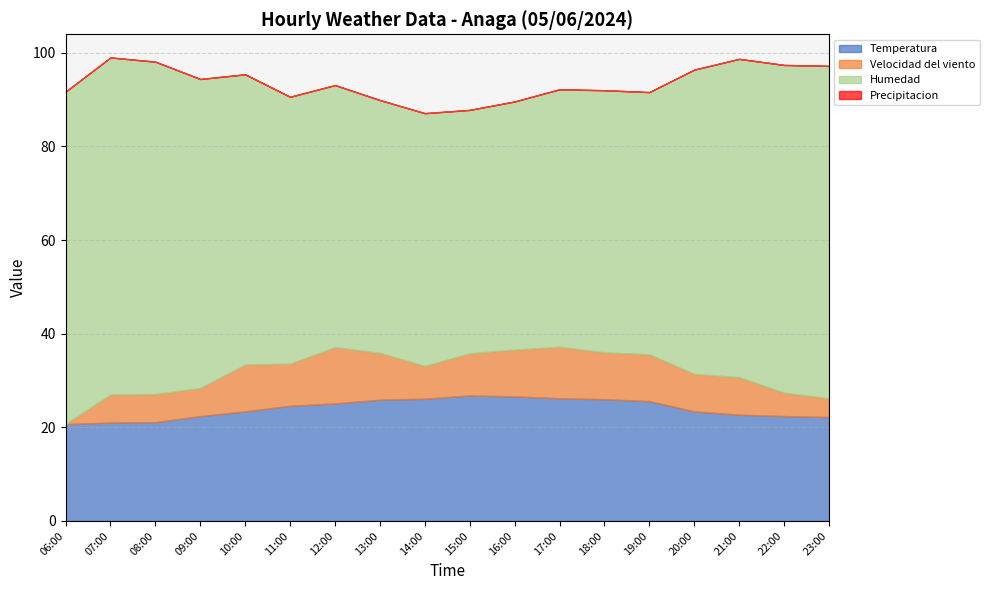

Which series changed the most between 10:00 and 18:00?

Humedad